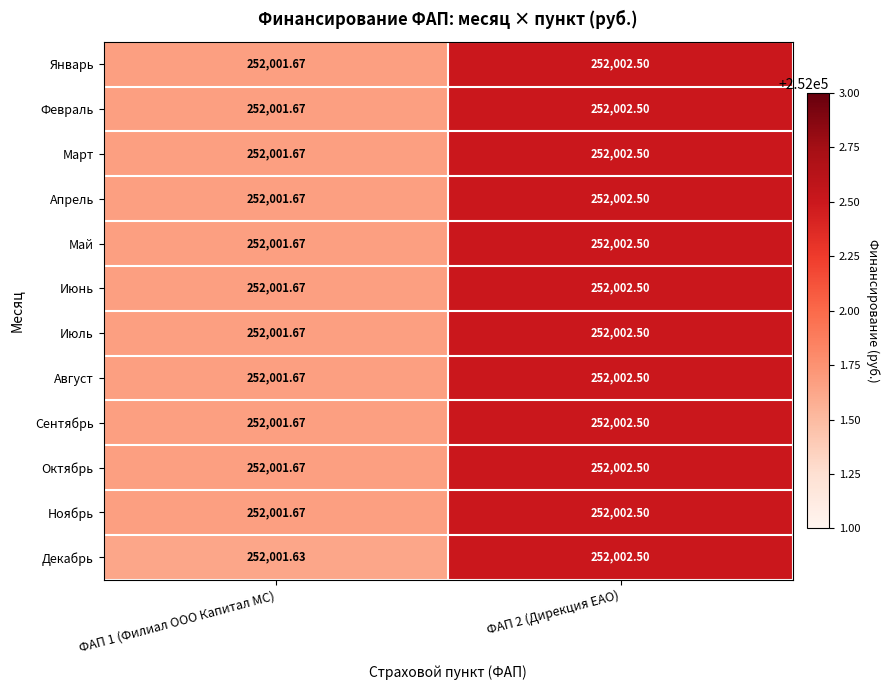

Which series has the largest range (max minus min)?

Декабрь